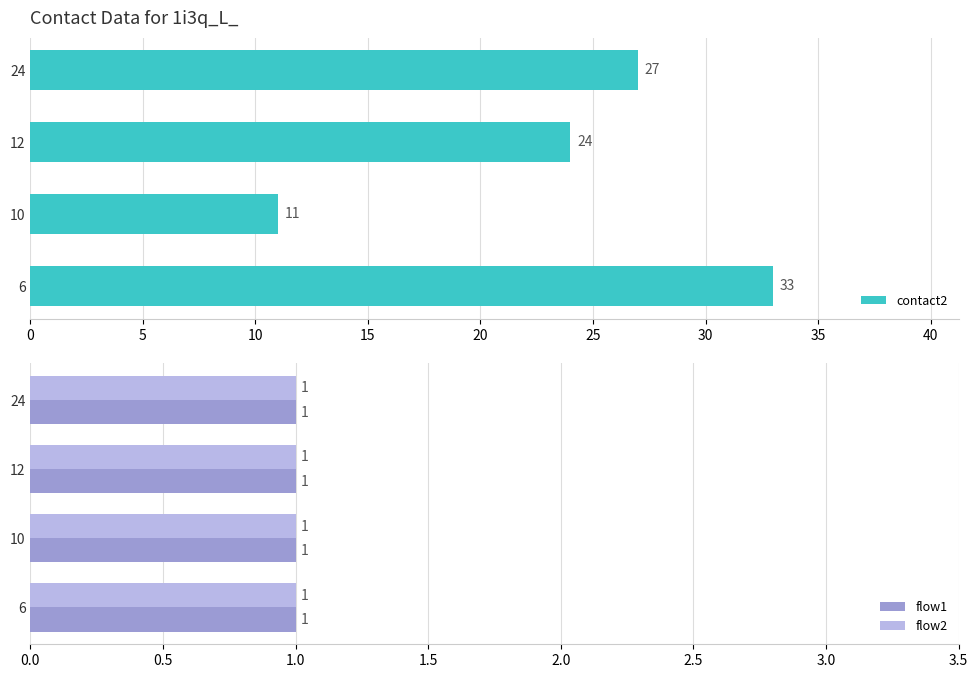

Does the chart contain stacked bars?

No